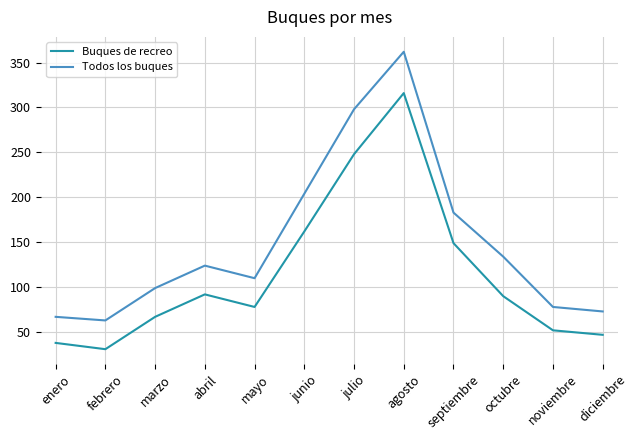

What are all the series names shown in the legend?

Buques de recreo, Todos los buques